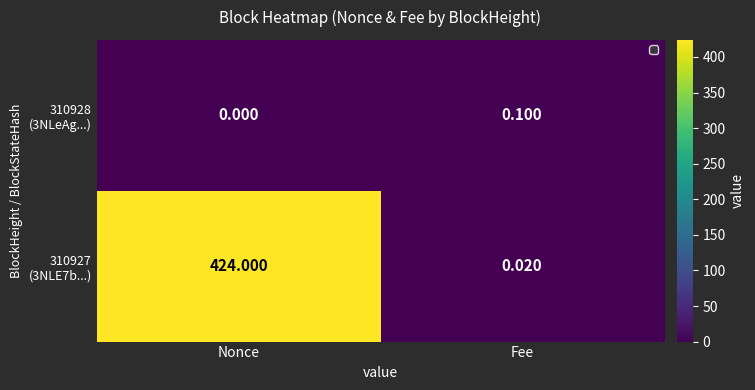

At how many categories does at least one series exceed 27?

1